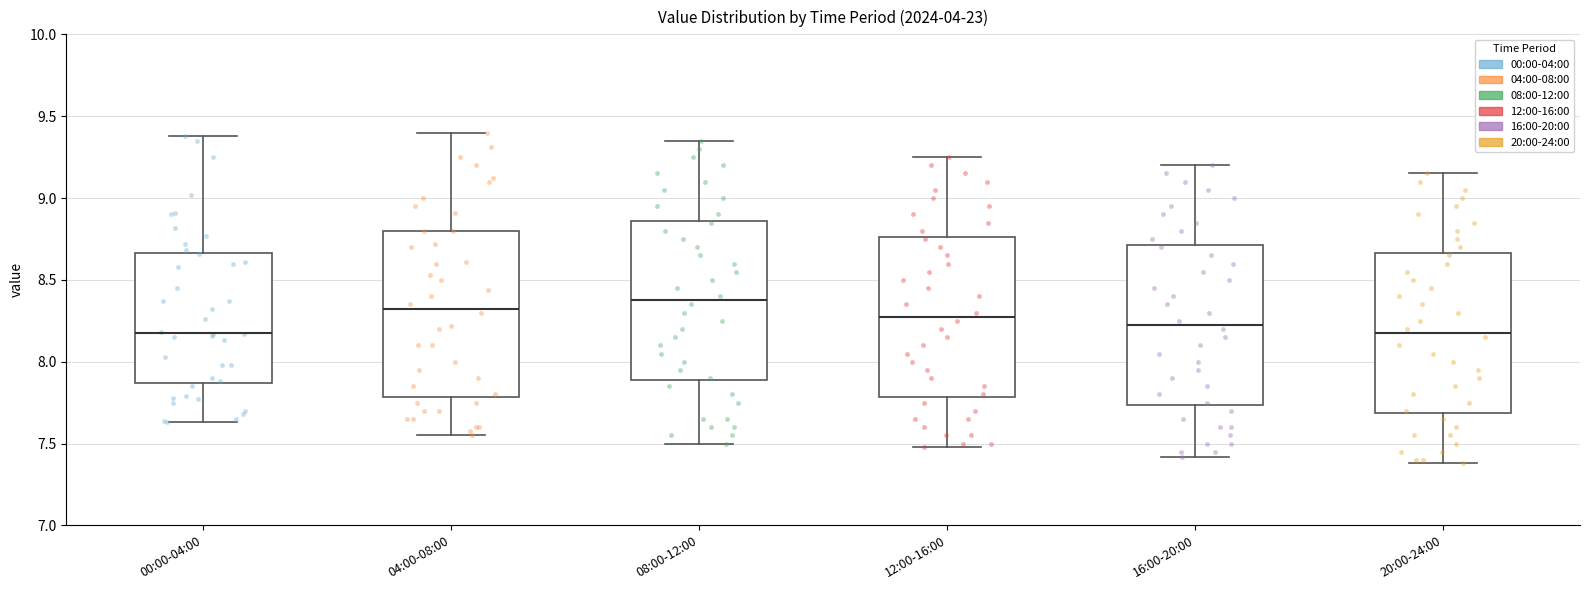

Reading left to right, transcribe this box plot: for each box, give where its median line is, the range the box spans, and where its two whiskers end, as read against the y-axis. The values are not printed on the chart, so give them approximately, as read against the axis.

00:00-04:00: median 8.20, box 7.85 to 8.65, whiskers 7.65 to 9.40
04:00-08:00: median 8.35, box 7.80 to 8.80, whiskers 7.55 to 9.40
08:00-12:00: median 8.40, box 7.90 to 8.85, whiskers 7.50 to 9.35
12:00-16:00: median 8.30, box 7.80 to 8.75, whiskers 7.50 to 9.25
16:00-20:00: median 8.25, box 7.75 to 8.70, whiskers 7.40 to 9.20
20:00-24:00: median 8.20, box 7.70 to 8.65, whiskers 7.40 to 9.15